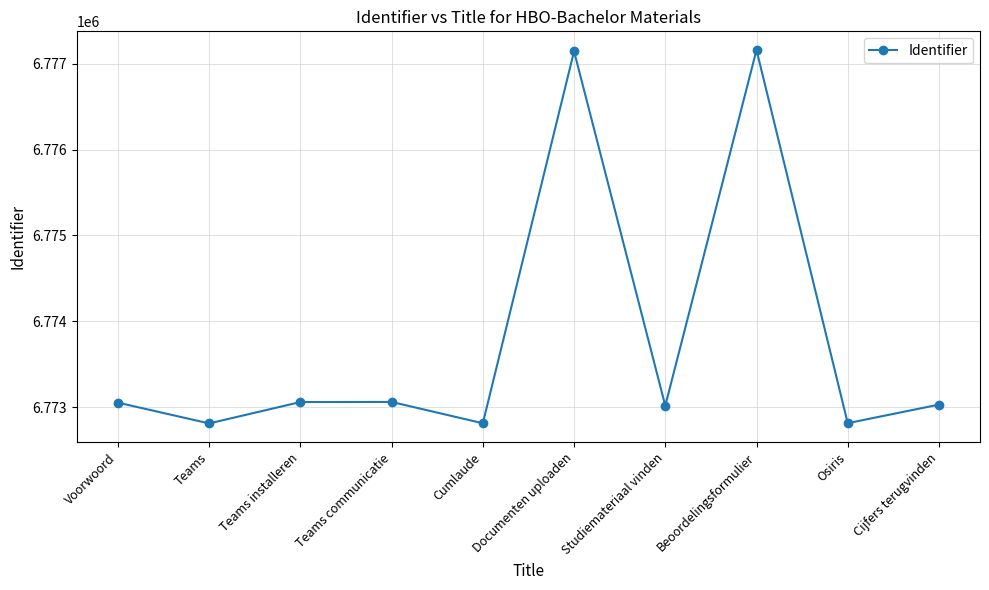

Which has a higher value, Osiris or Teams communicatie?

Teams communicatie